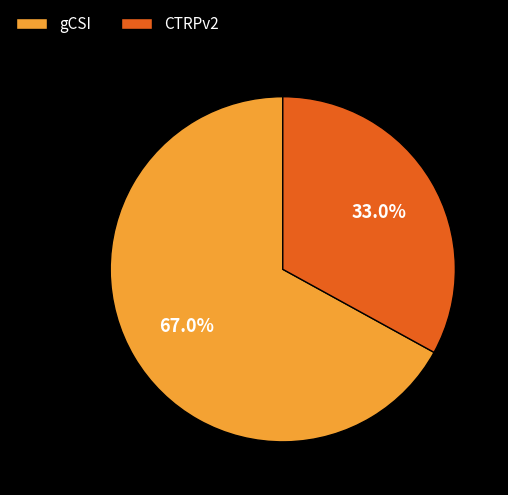

How many slices are in this pie chart?

2